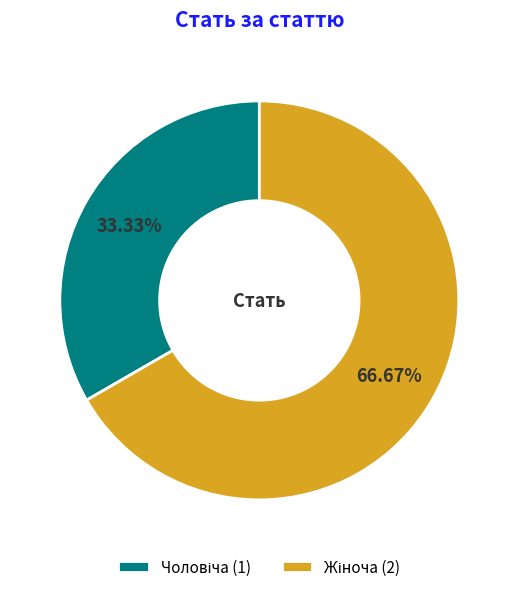

Is there a majority slice in this chart?

Yes